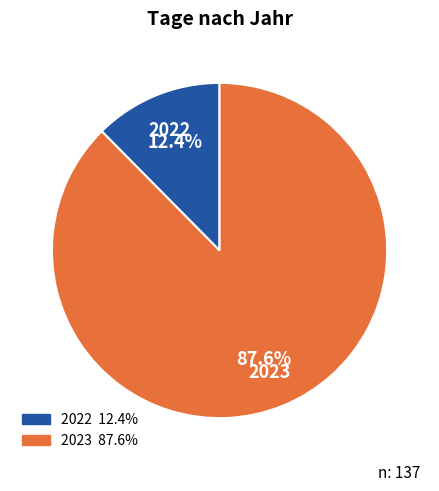

Do 2022 and 2023 together represent more than half of the pie?

Yes